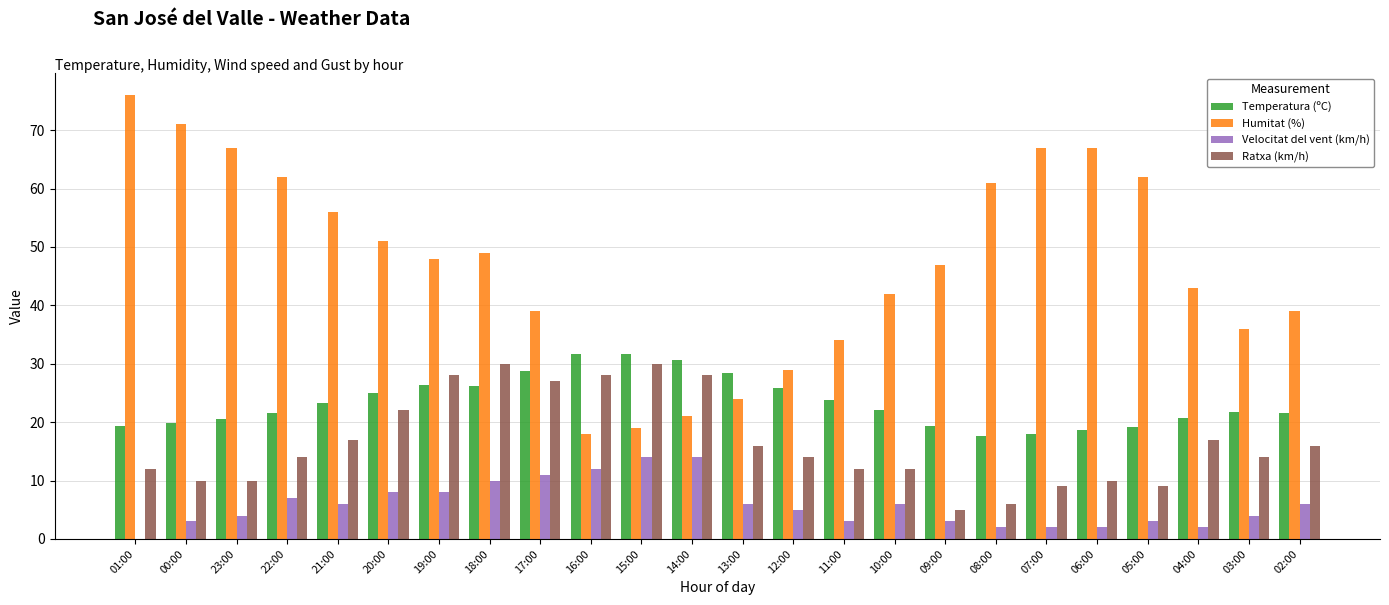

What is the total value across all series at 22:00?

104.6